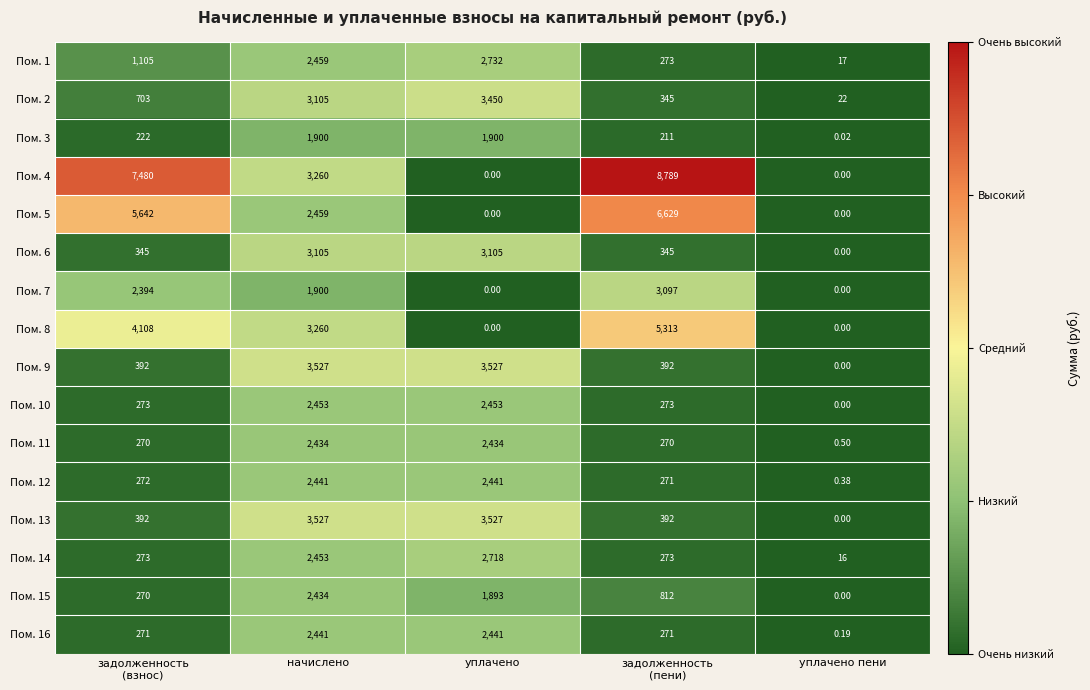

How many data points does each series have?

5